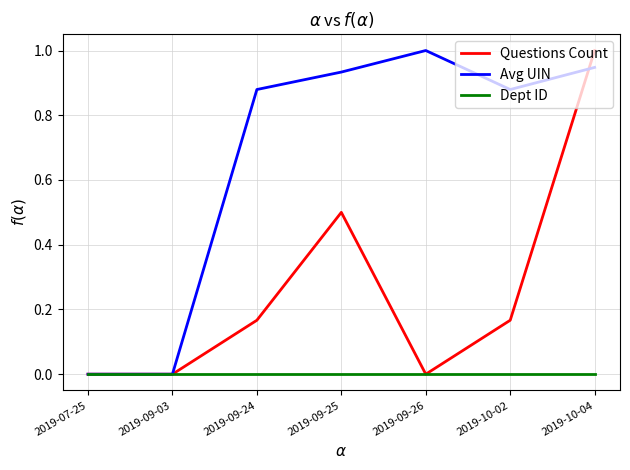

True or false: Questions Count and Avg UIN intersect in this chart.

True